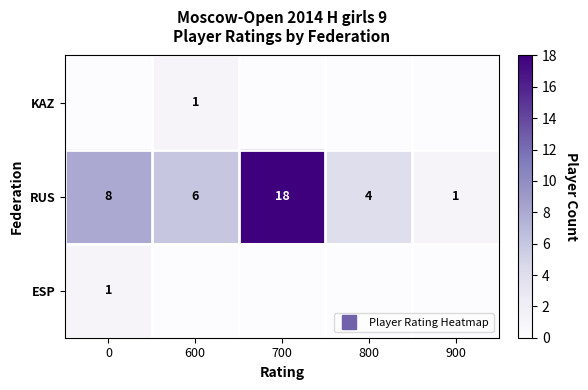

Rank the series at 0 from highest to lowest value.

RUS, ESP, KAZ